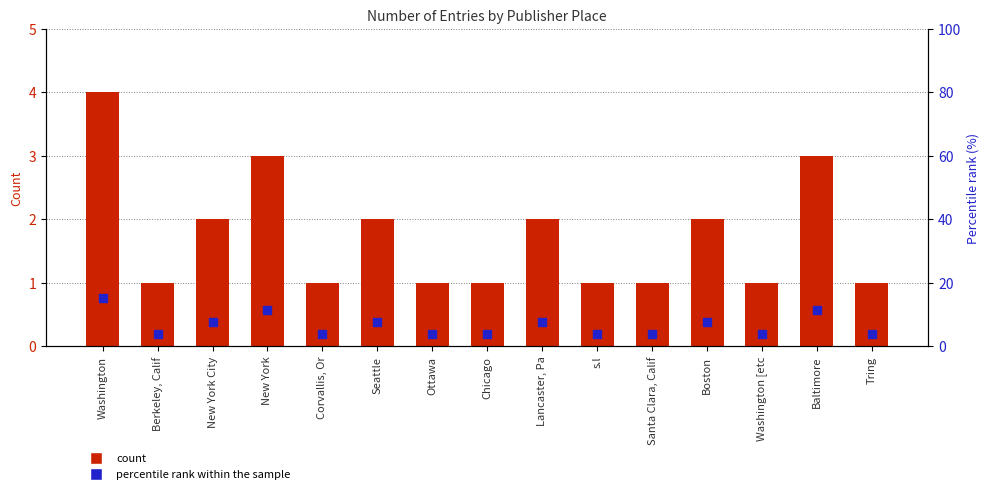

At how many categories does at least one series exceed 9?

3